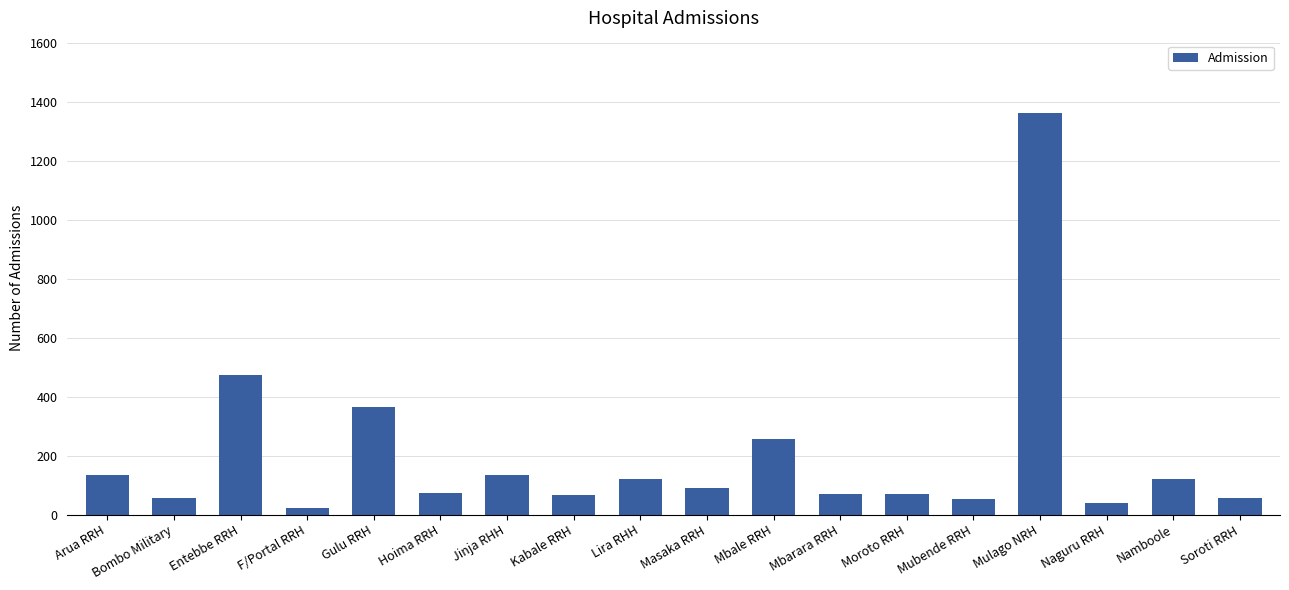

True or false: the data shows 18 at Mbarara RRH.

False